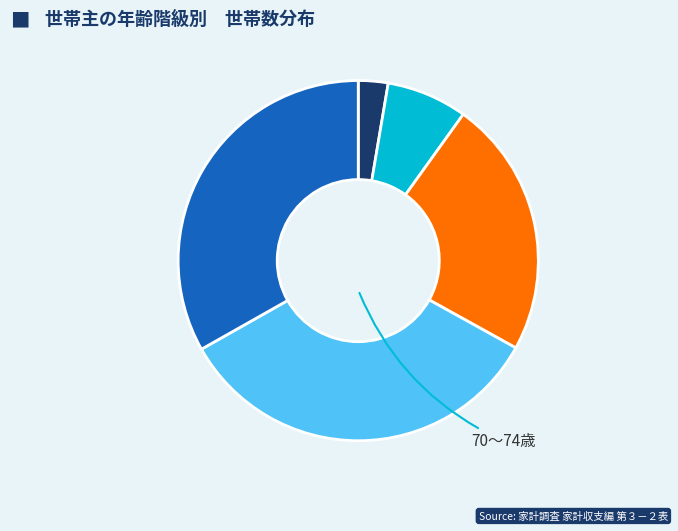

Count the number of slices in the pie.

5